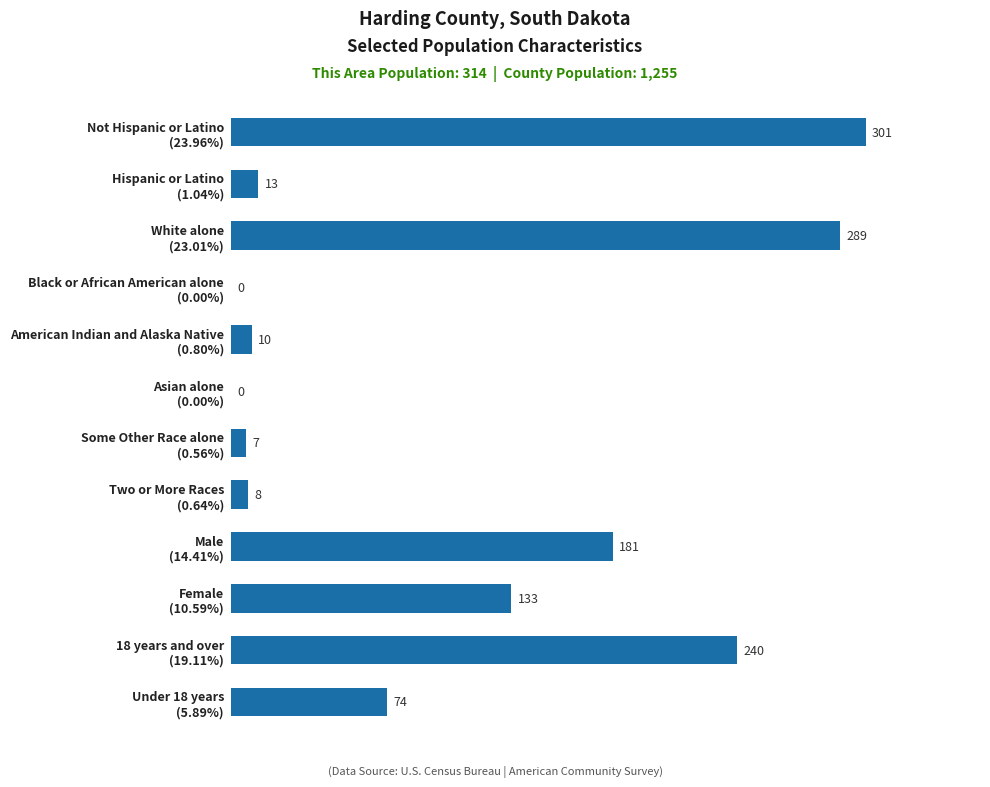

What is the sum of all values?

1256